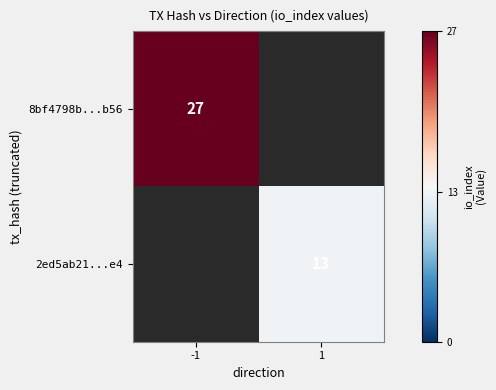

Is it true that 2ed5ab21...e4 equals 13 at 1?

True